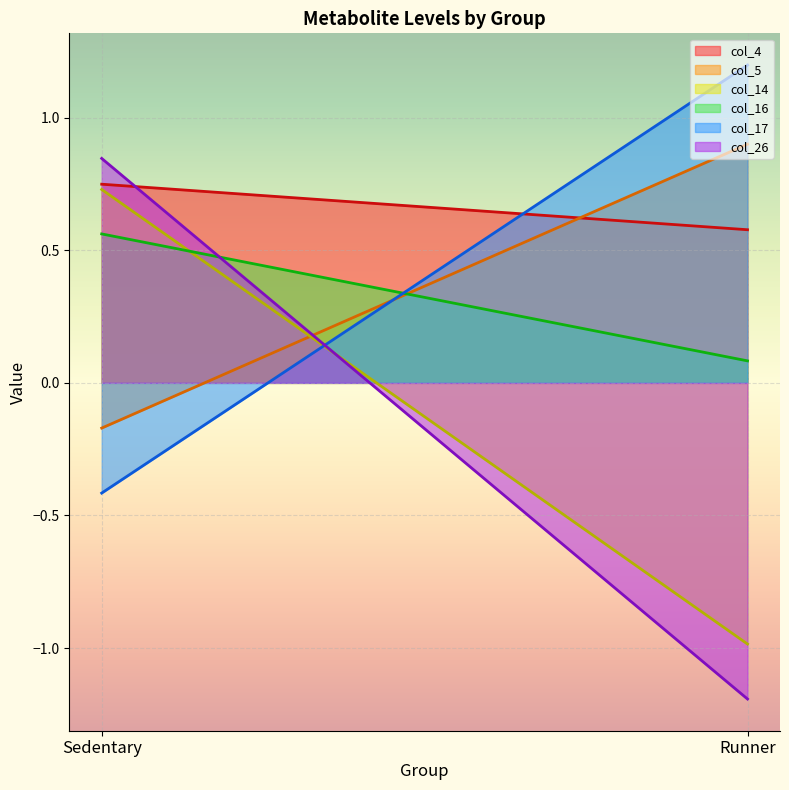

What is the greatest value displayed?

1.2